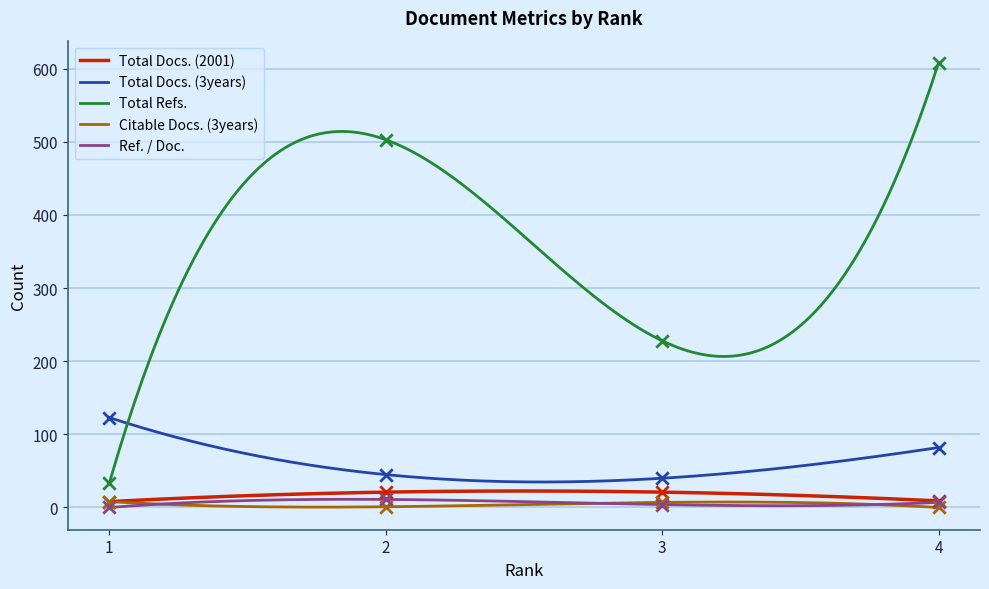

Which series has the largest total across all categories?

Total Refs.